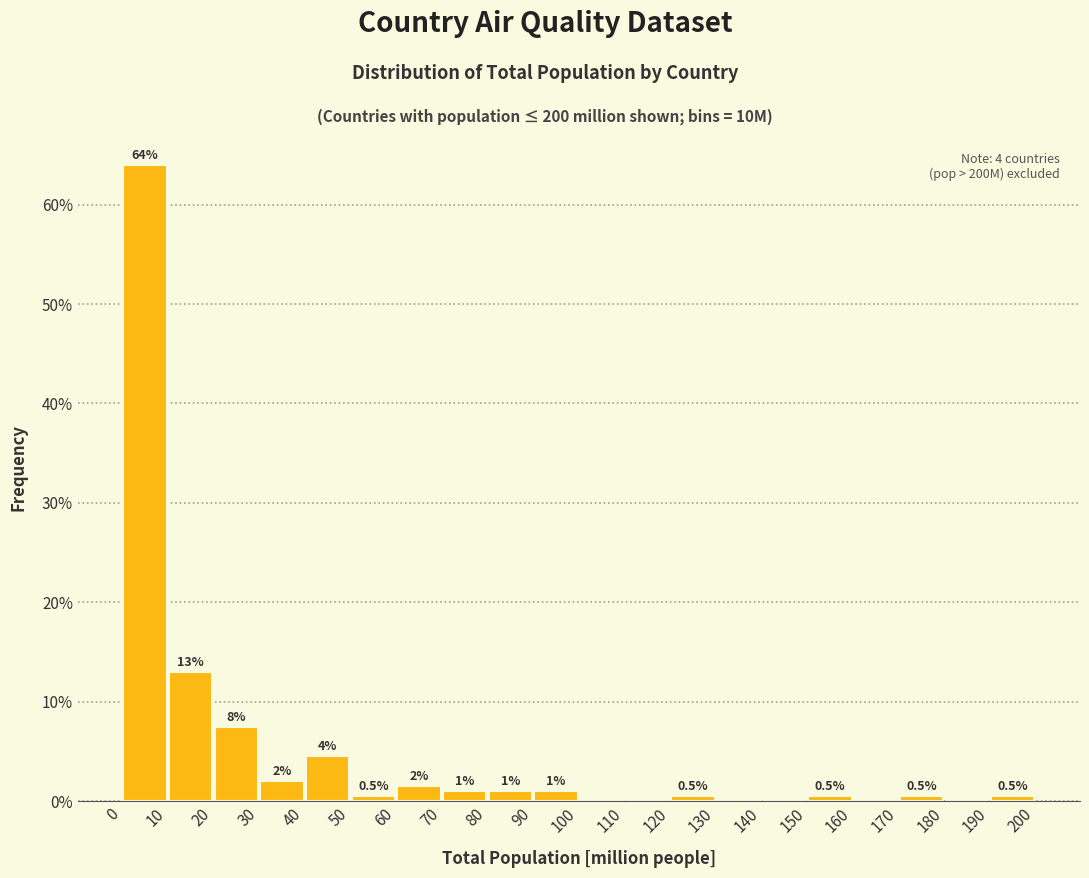

Over which range of the x-axis is the bar tallest?

0 to 10